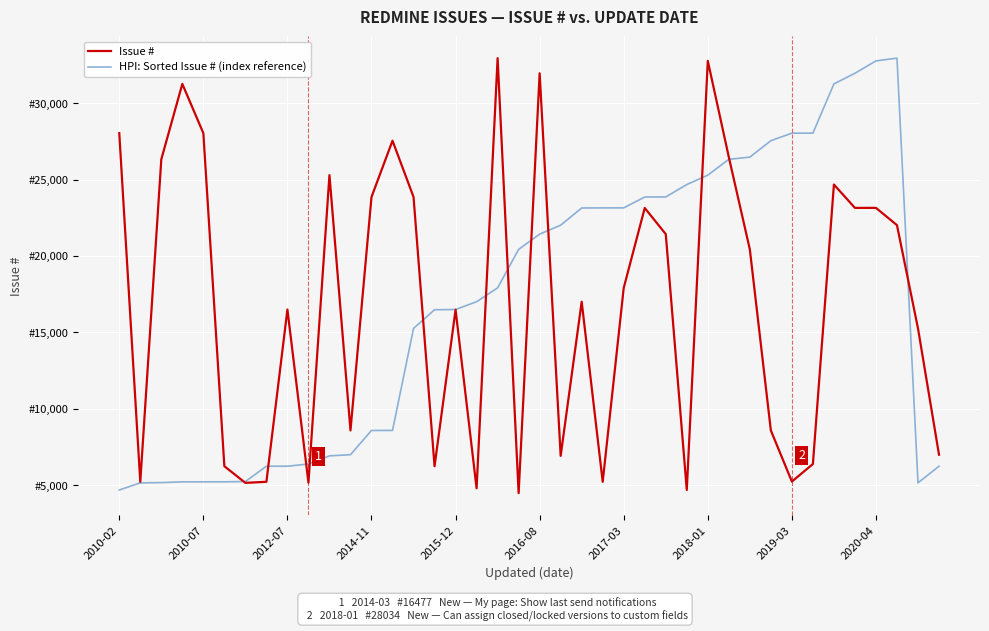

Does the chart have visible grid lines?

Yes